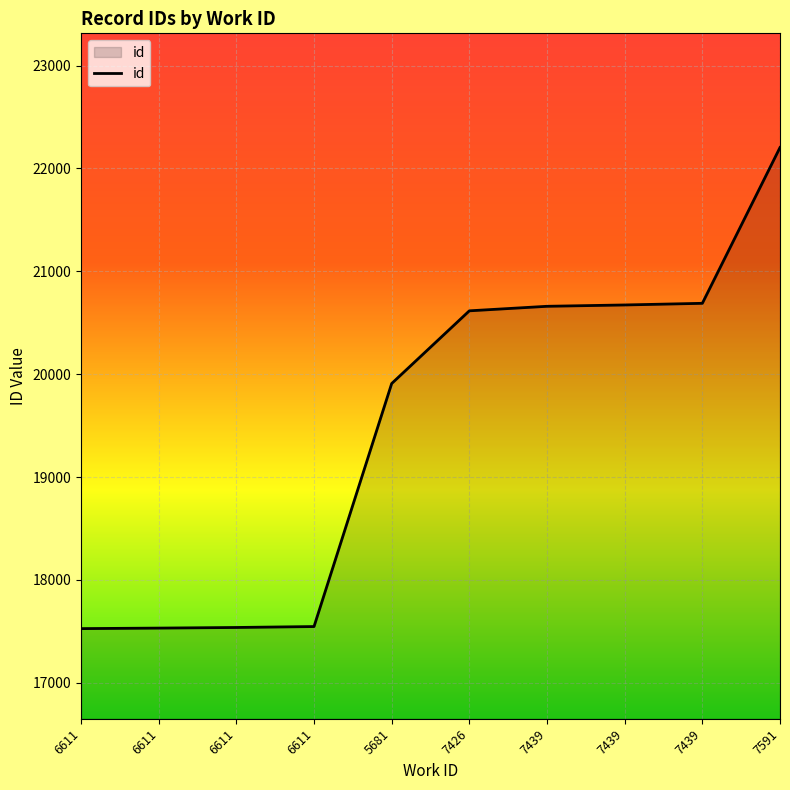

How many lines are shown in the chart?

1